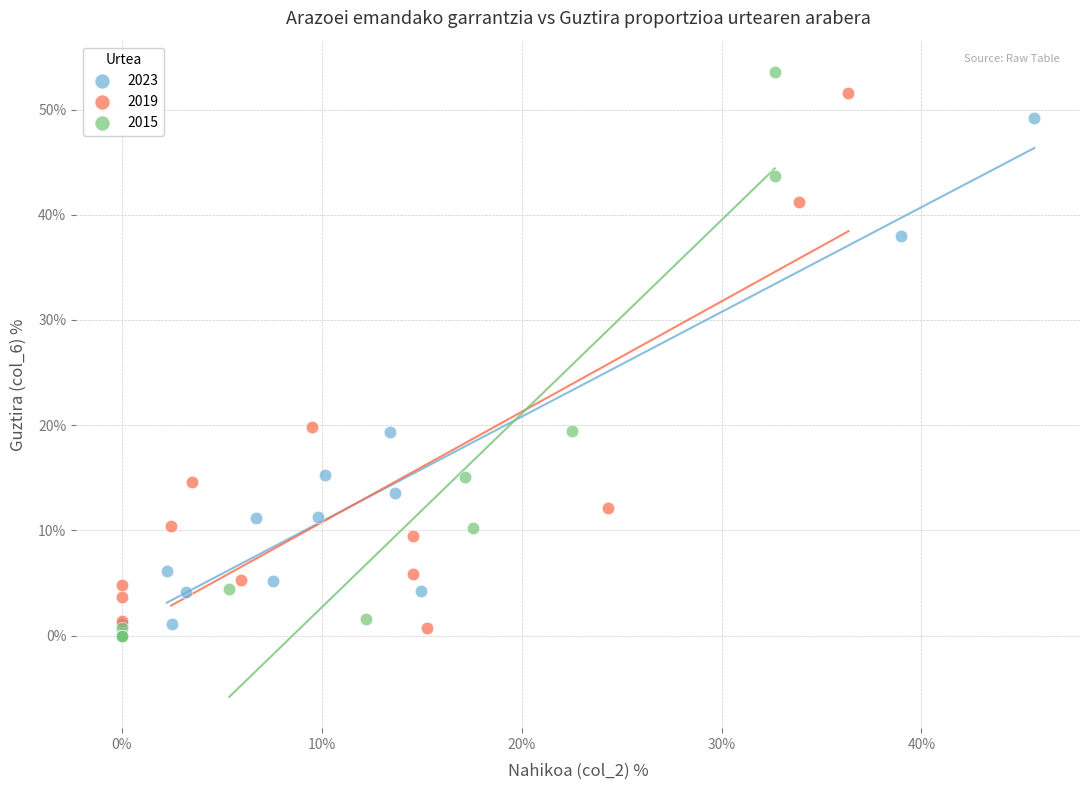

Which series has the widest spread of Y values?

2015